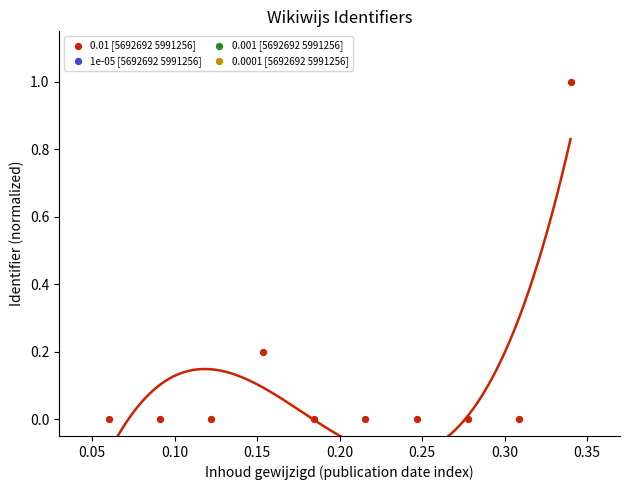

What is the range of Y values (max minus min)?

1.0